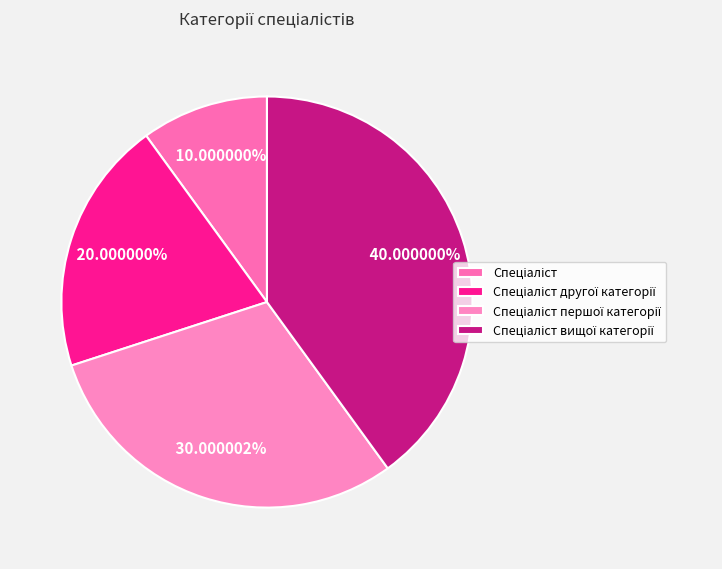

To the nearest percent, what portion does Спеціаліст другої категорії represent?

20%